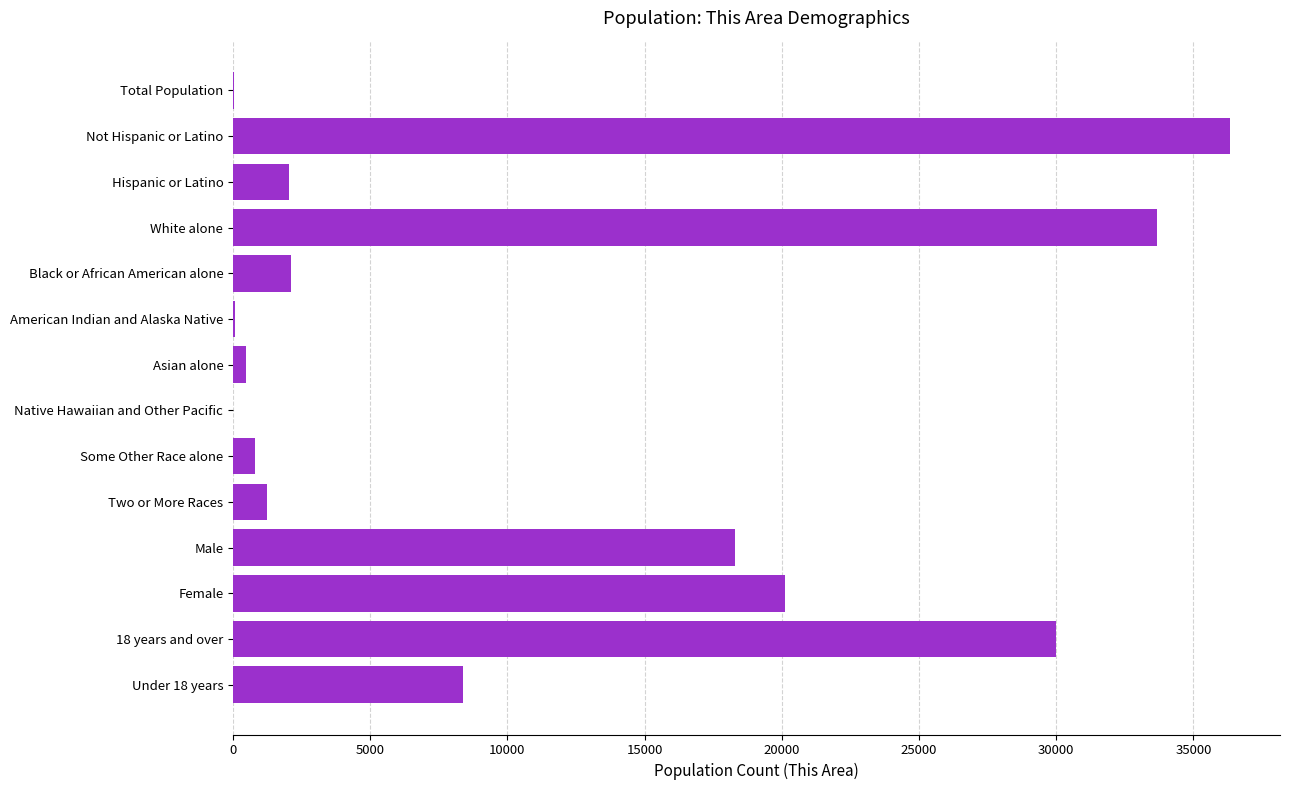

What is the sum of all values?

153626